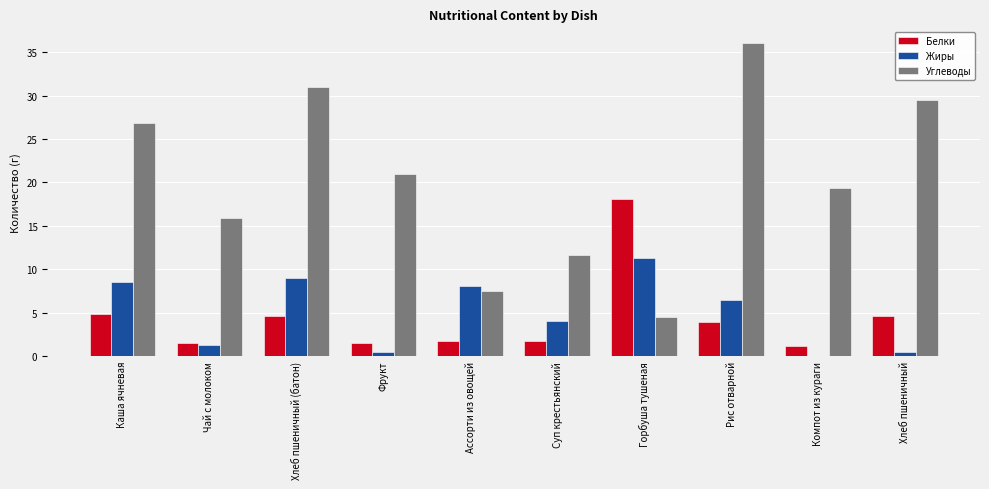

How many groups of bars are there?

10